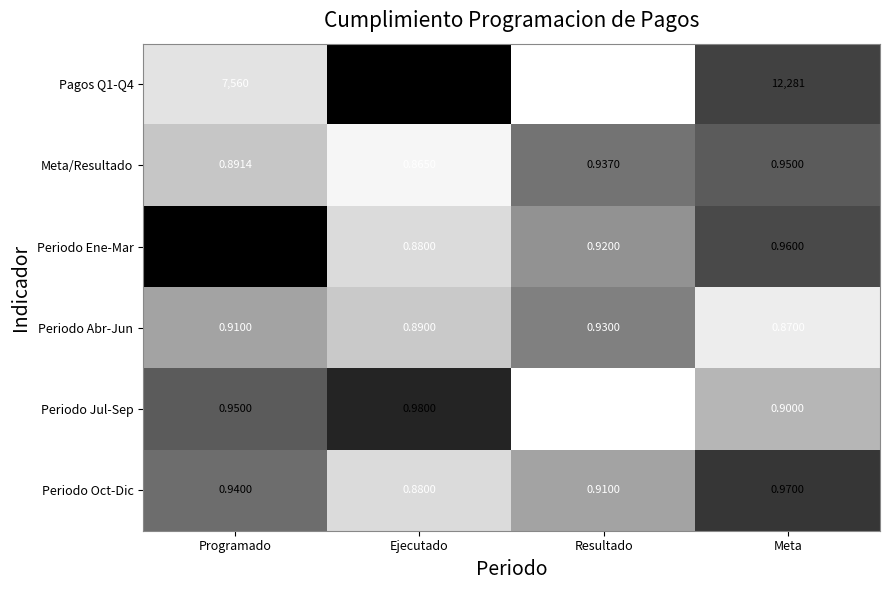

Which category has the lowest value across all series?

Resultado